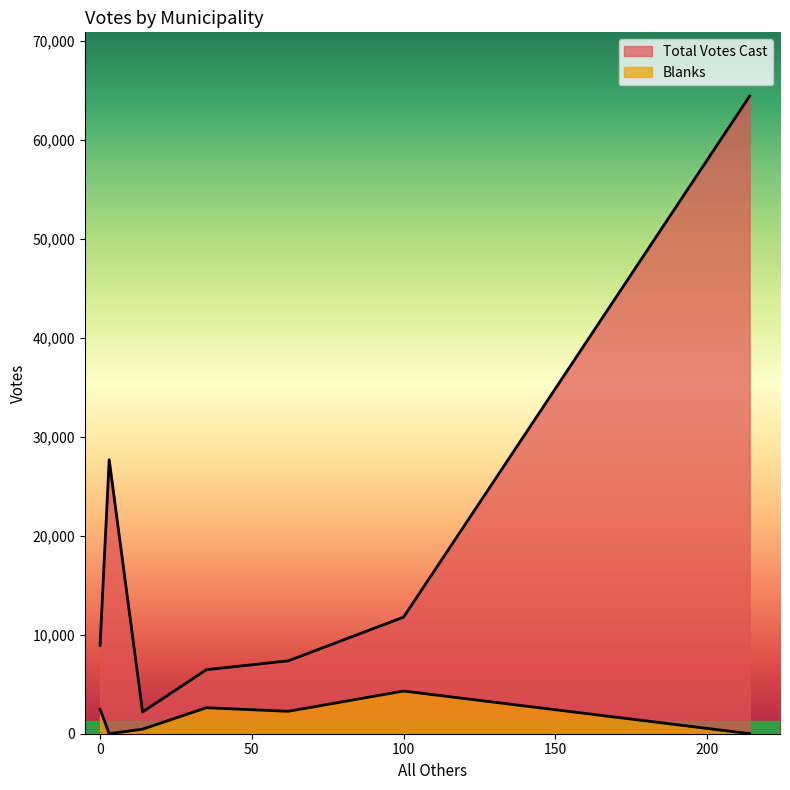

At how many categories does at least one series exceed 59597?

1